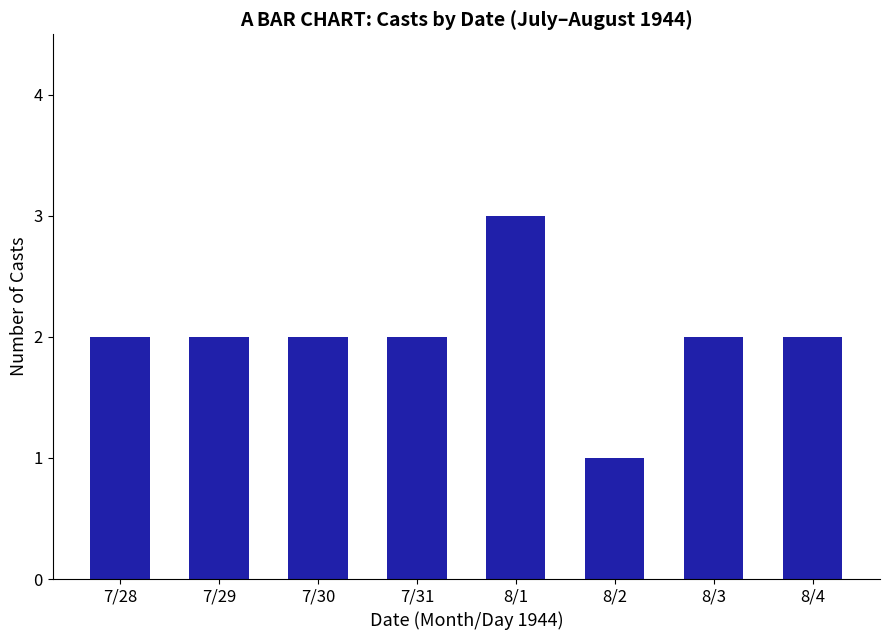

At which category does the chart reach its minimum across all series?

8/2